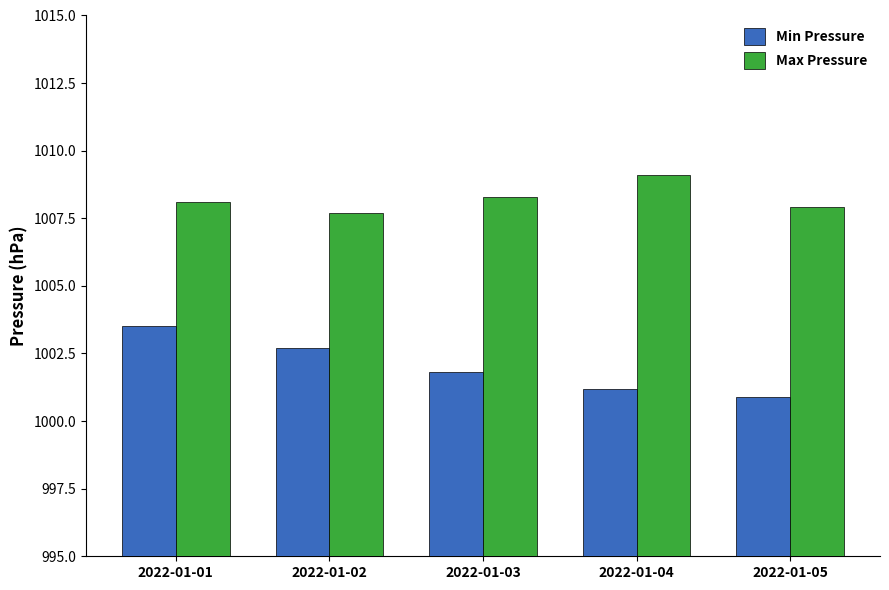

Rank the series at 2022-01-05 from highest to lowest value.

Max Pressure, Min Pressure